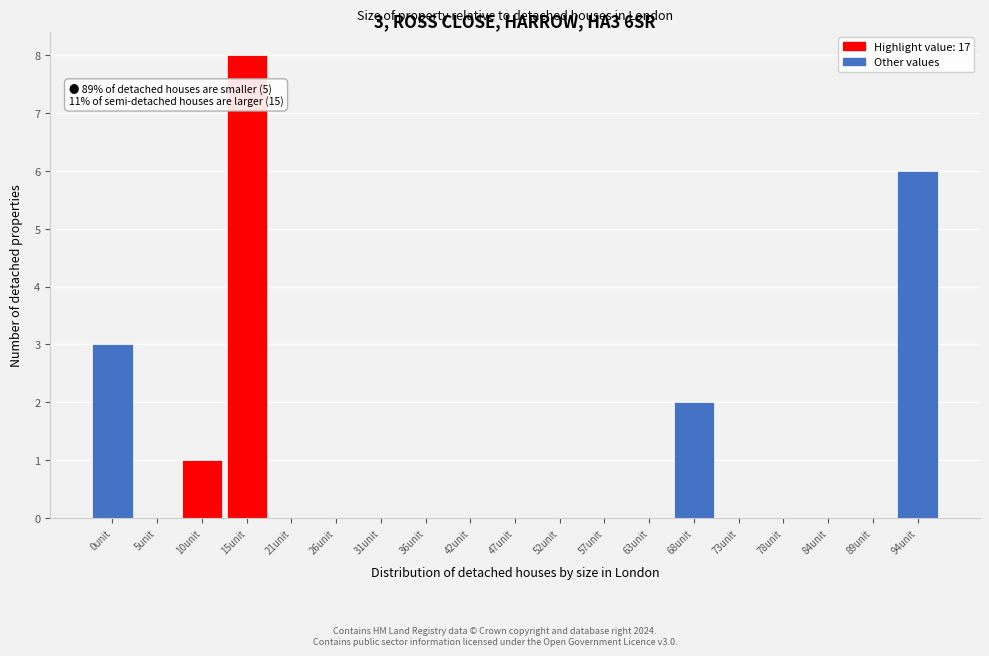

Reading right to left, list all the values displayed in this chart.

94unit=6	89unit=0	84unit=0	78unit=0	73unit=0	68unit=2	63unit=0	57unit=0	52unit=0	47unit=0	42unit=0	36unit=0	31unit=0	26unit=0	21unit=0	15unit=8	10unit=1	5unit=0	0unit=3